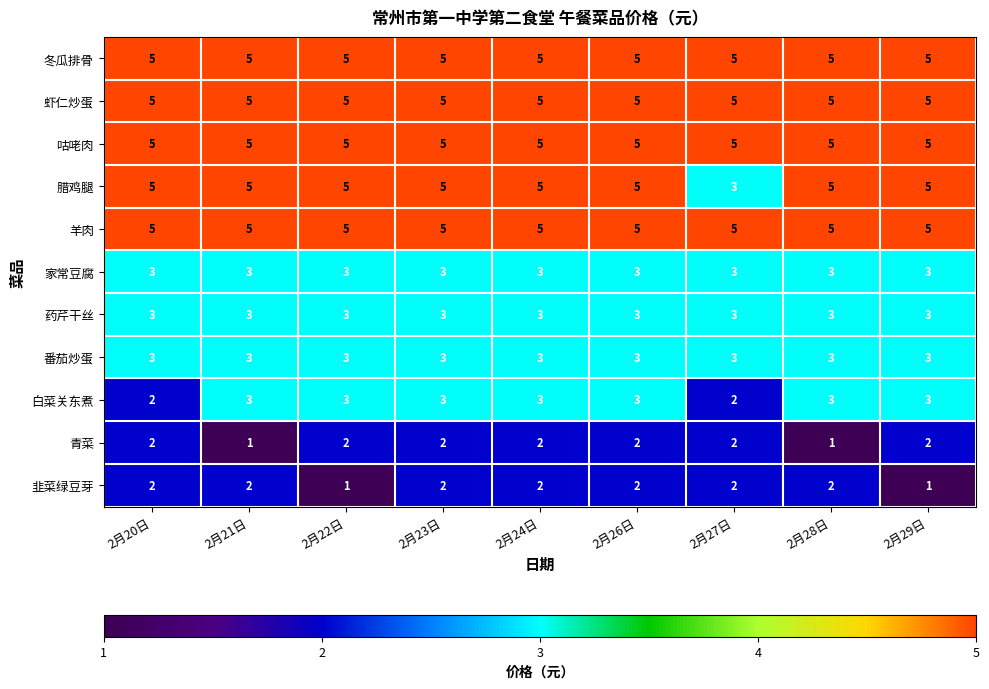

Which series has the largest range (max minus min)?

腊鸡腿